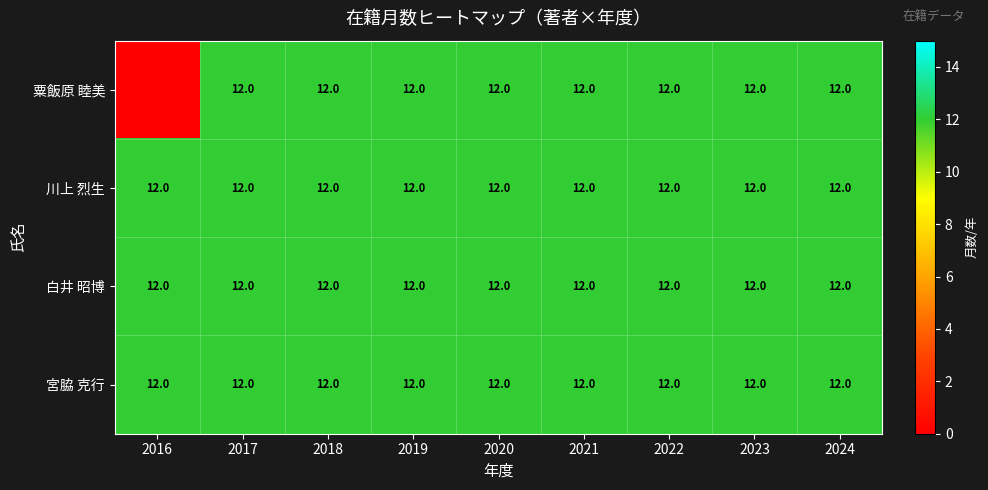

What is the approximate value of 宮脇 克行 at 2021?

12